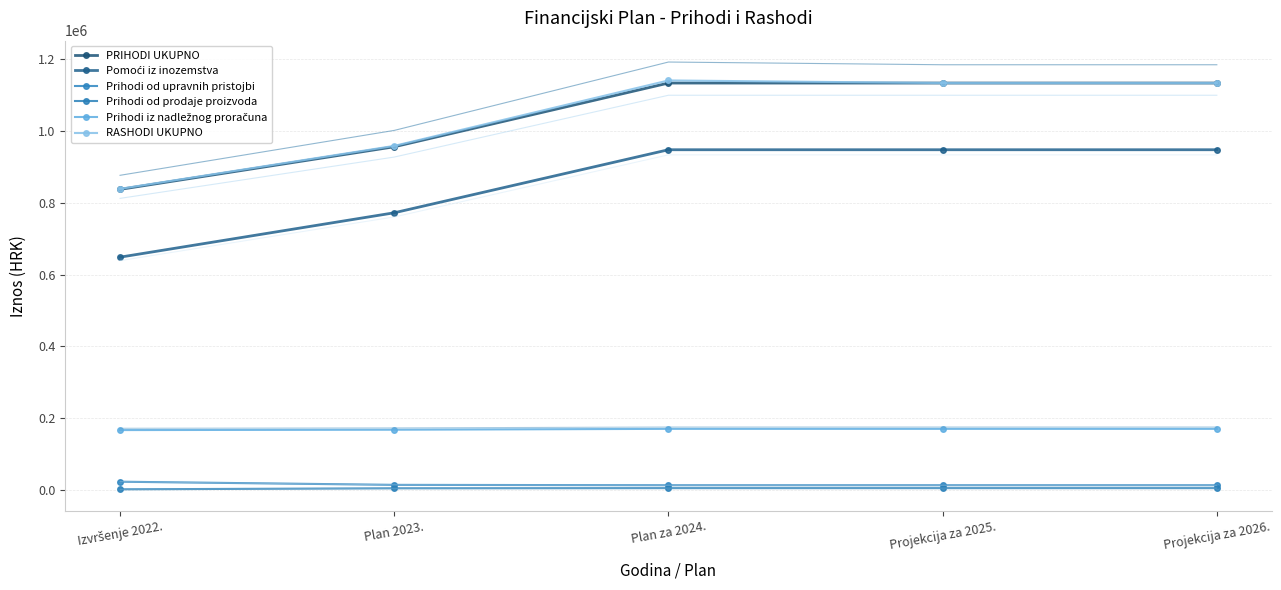

Read the Prihodi iz nadležnog proračuna value at Plan za 2024..

169512.5